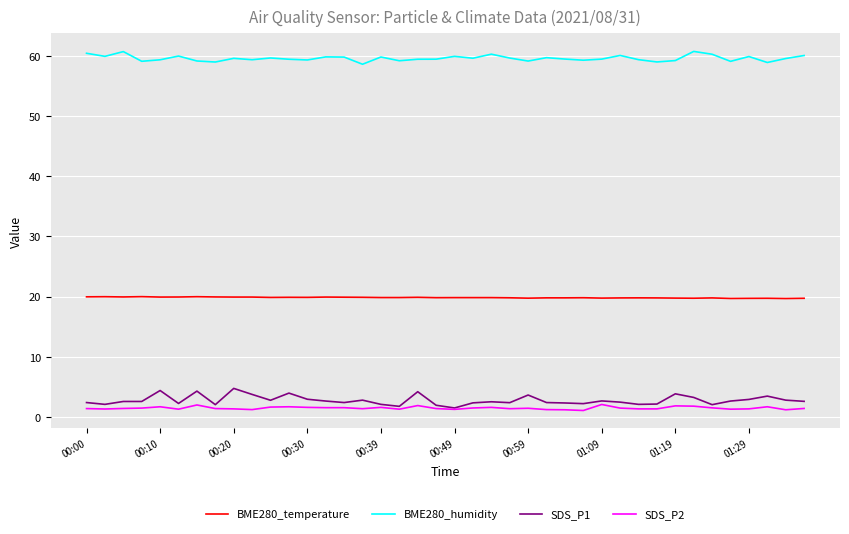

What is the maximum value shown in the chart?

60.7